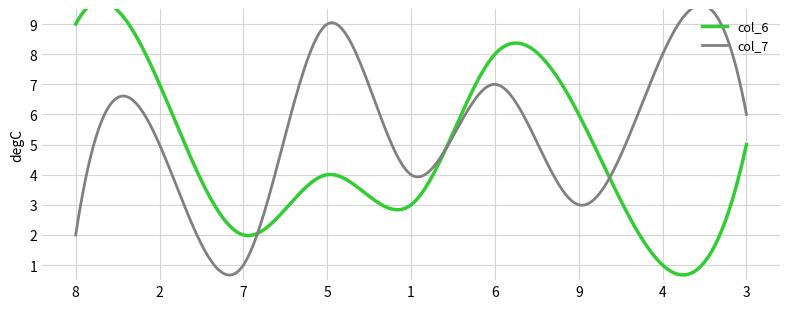

Is it true that col_6 equals 1 at 4?

True